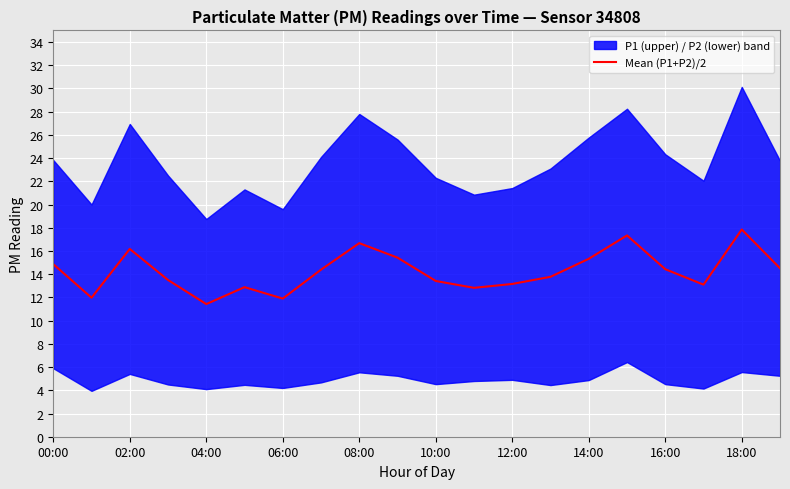

True or false: Mean (P1+P2)/2 has a value of 17.9 at 18:00.

True